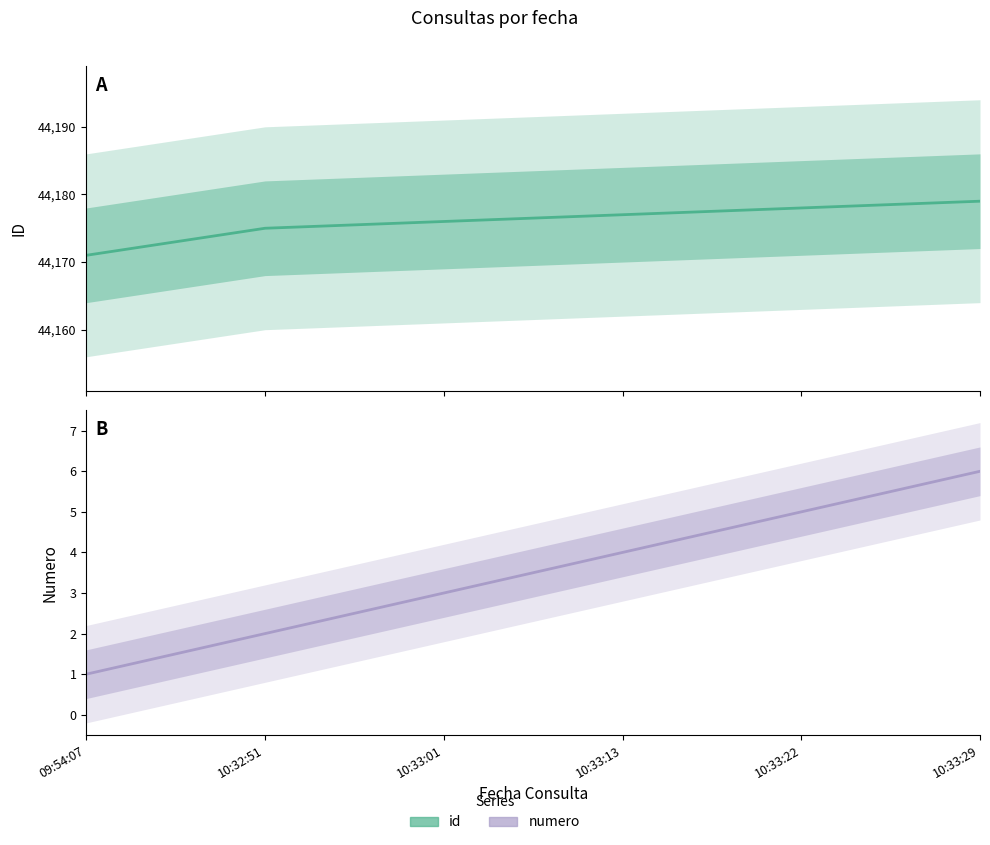

At how many categories does at least one series exceed 19533?

6